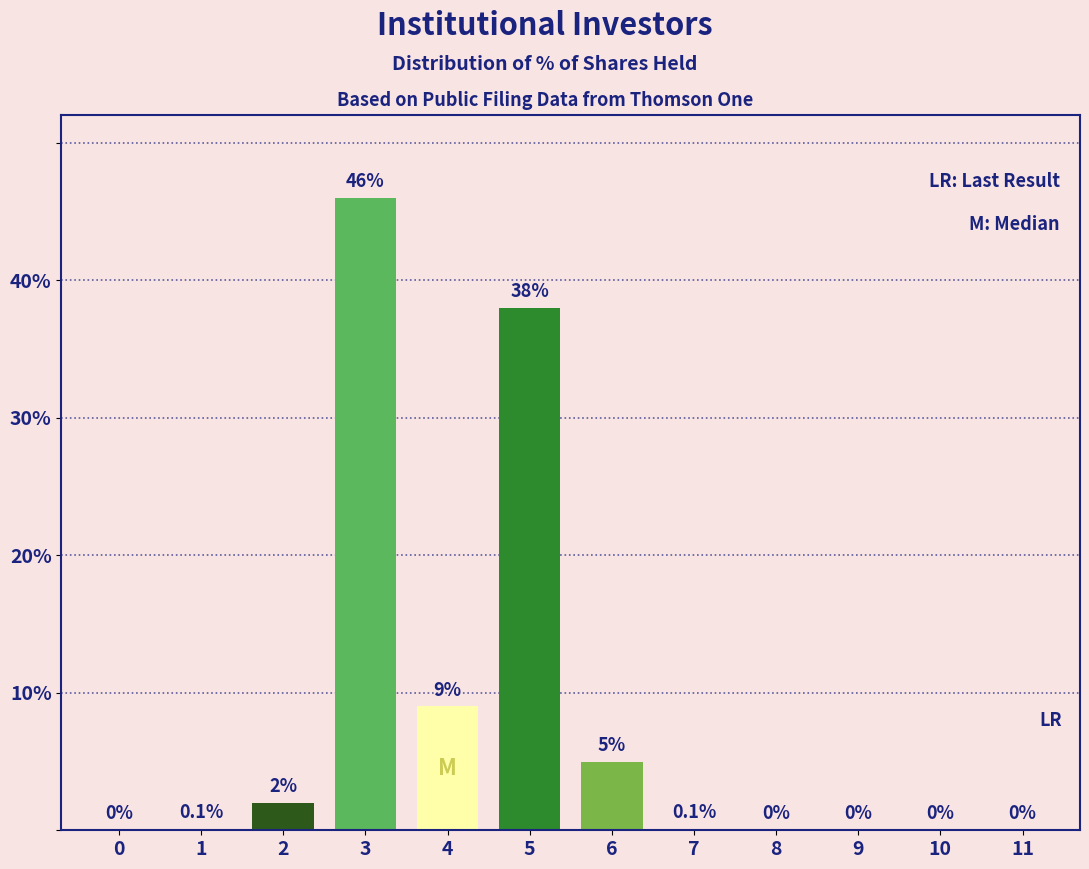

Reading right to left, transcribe all the data shown in this chart.

11=0.0	10=0.0	9=0.0	8=0.0	7=0.1	6=5.0	5=38.0	4=9.0	3=46.0	2=2.0	1=0.1	0=0.0